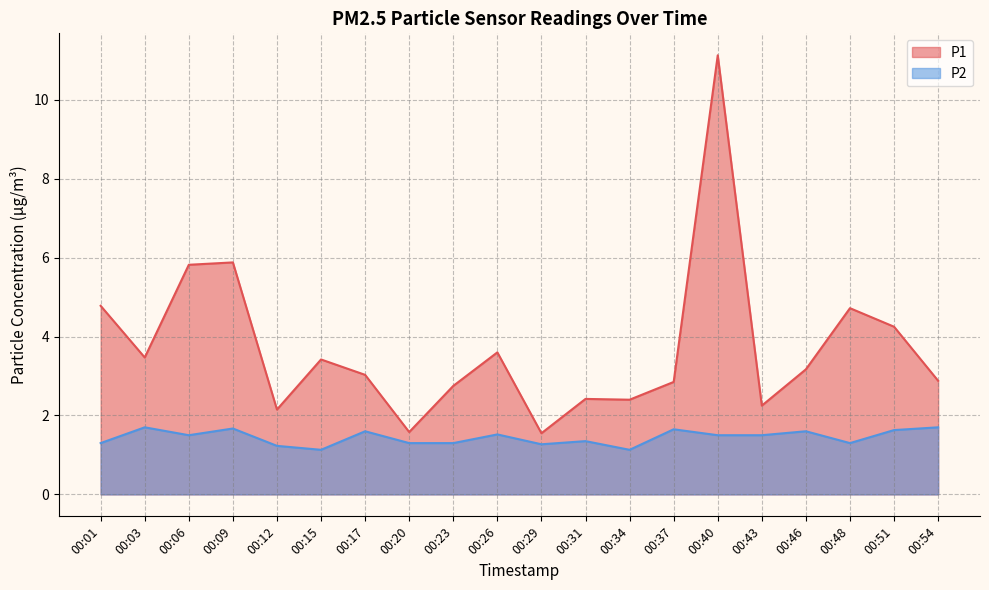

Rank the categories by P2 value from lowest to highest.

00:15, 00:34, 00:12, 00:29, 00:01, 00:20, 00:23, 00:48, 00:31, 00:06, 00:40, 00:43, 00:26, 00:17, 00:46, 00:51, 00:37, 00:09, 00:03, 00:54